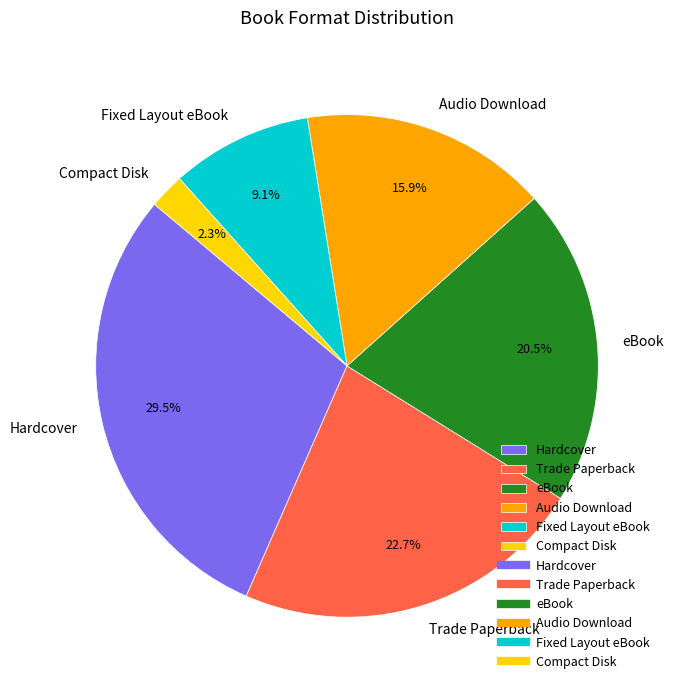

Which category has the biggest portion of the pie?

Hardcover